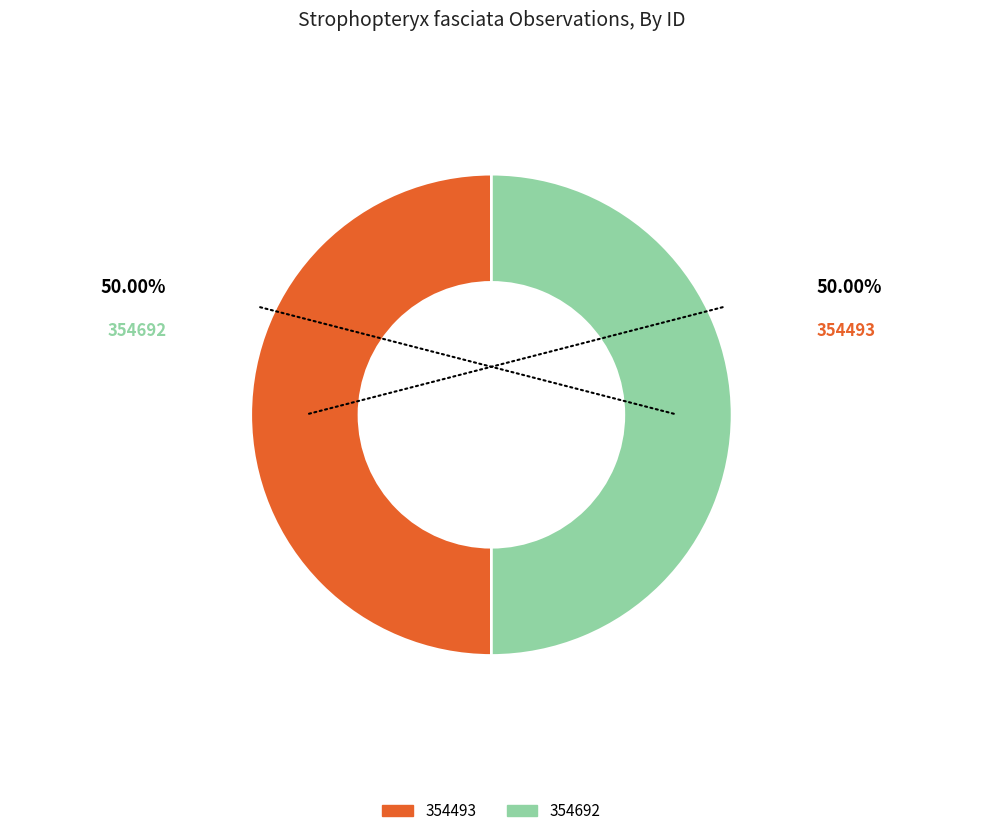

Approximately how many times larger is the value at 354692 compared to 354493?

1.0